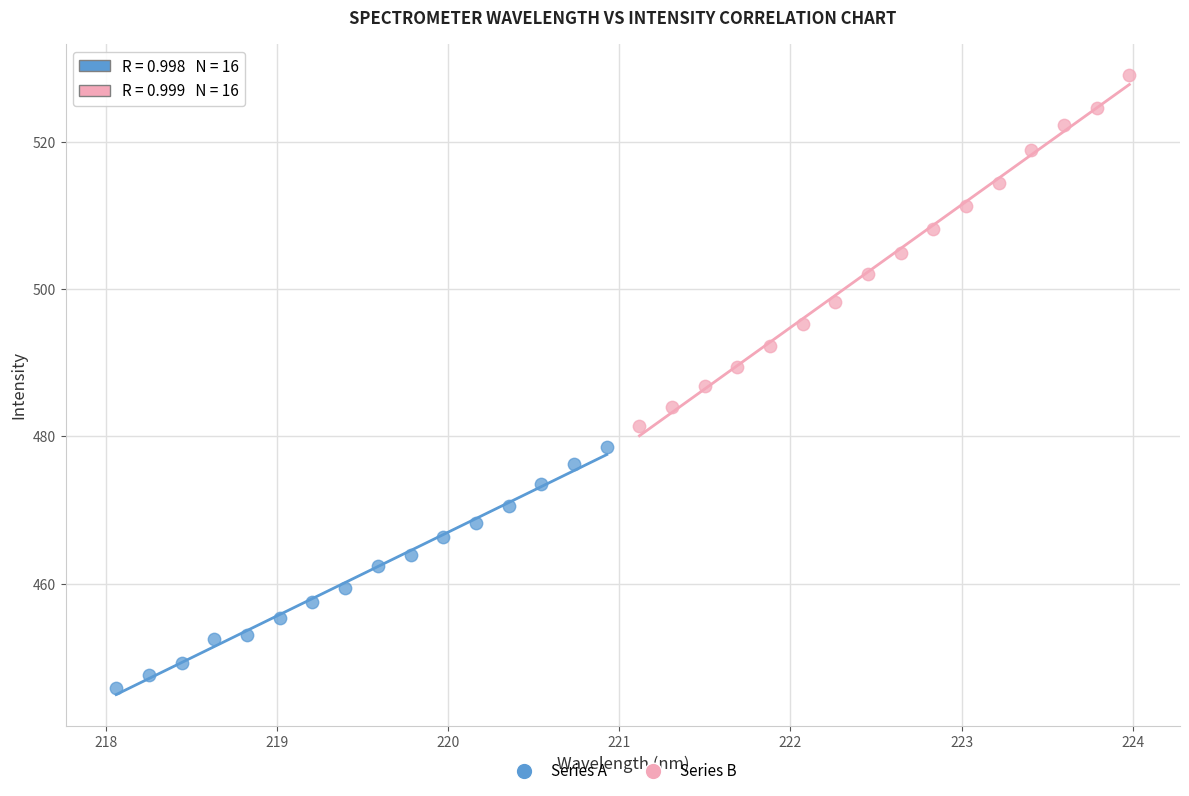

What are all the series names shown in the legend?

Series A, Series B